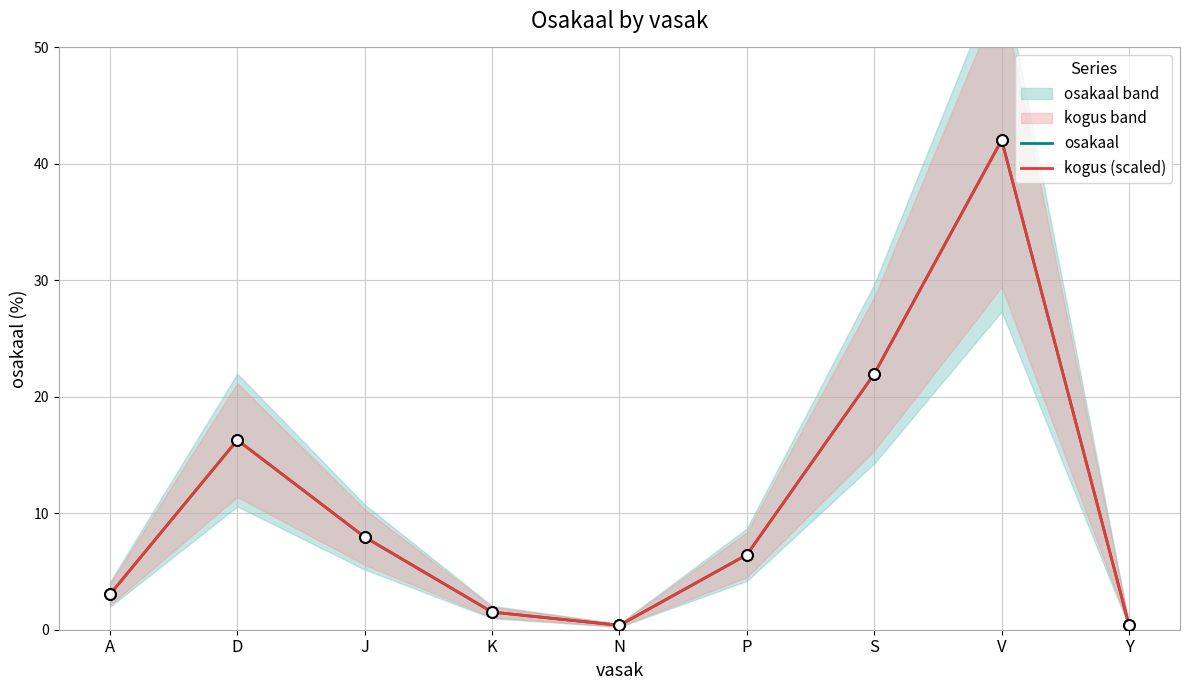

What is the total value across all series at A?

6.1